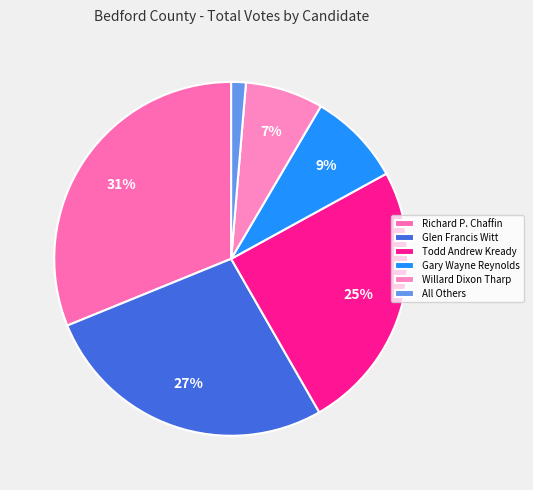

What percentage is the All Others slice, to the nearest percent?

1%